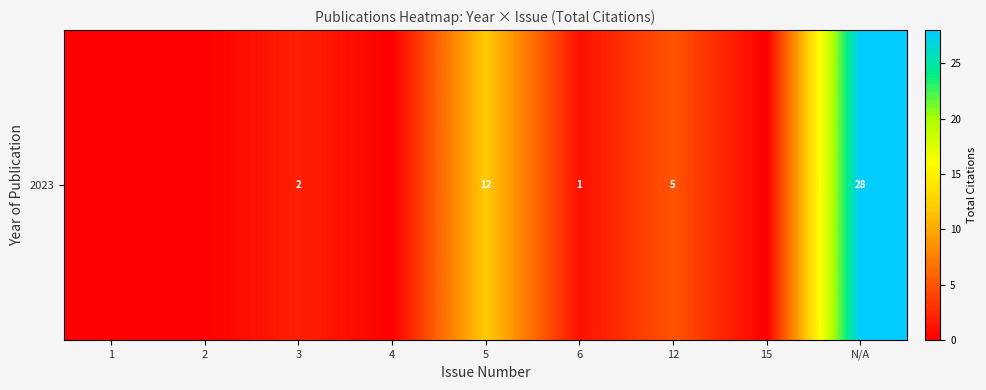

Reading left to right, list all the values displayed in this chart.

0	0	2	0	12	1	5	0	28